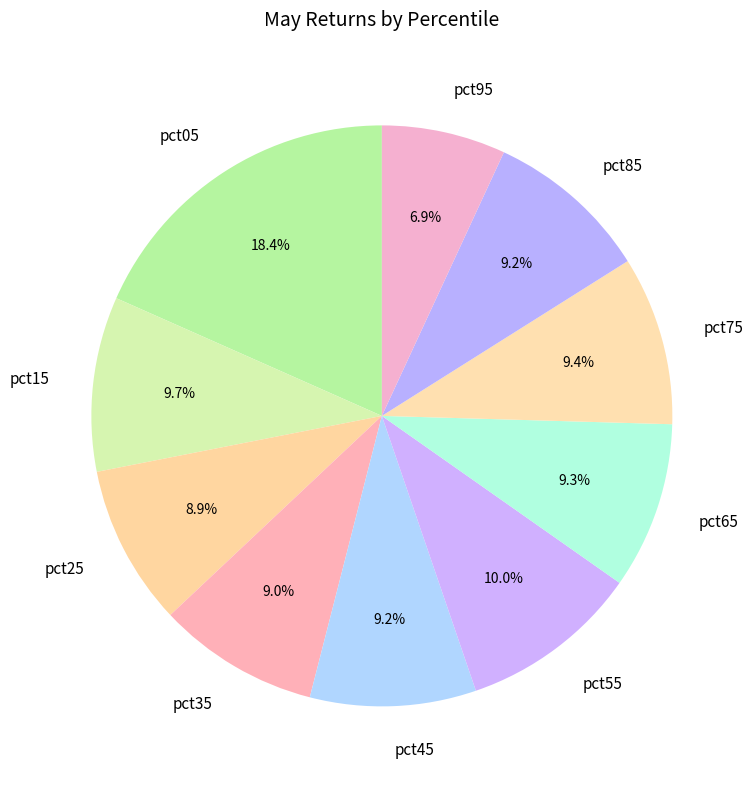

How many segments does this pie chart have?

10